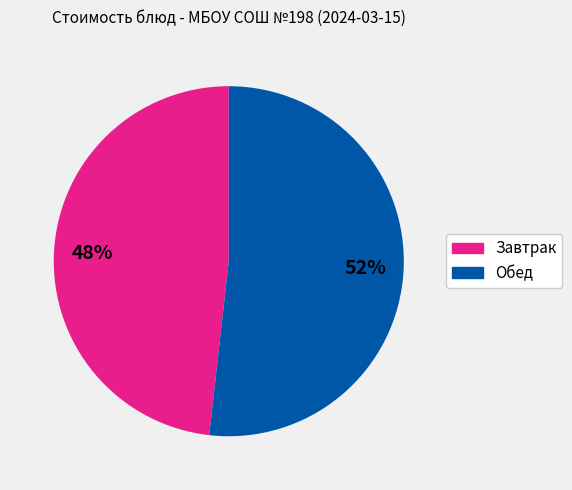

To the nearest percent, what is the difference between the largest and smallest slice percentages?

4%